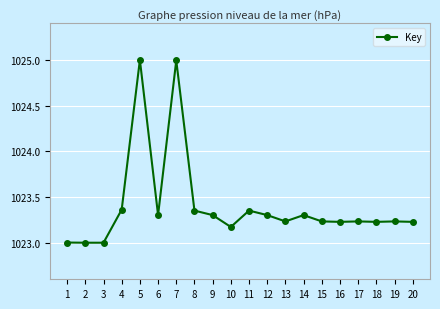

What is the sum of all values?

20468.1